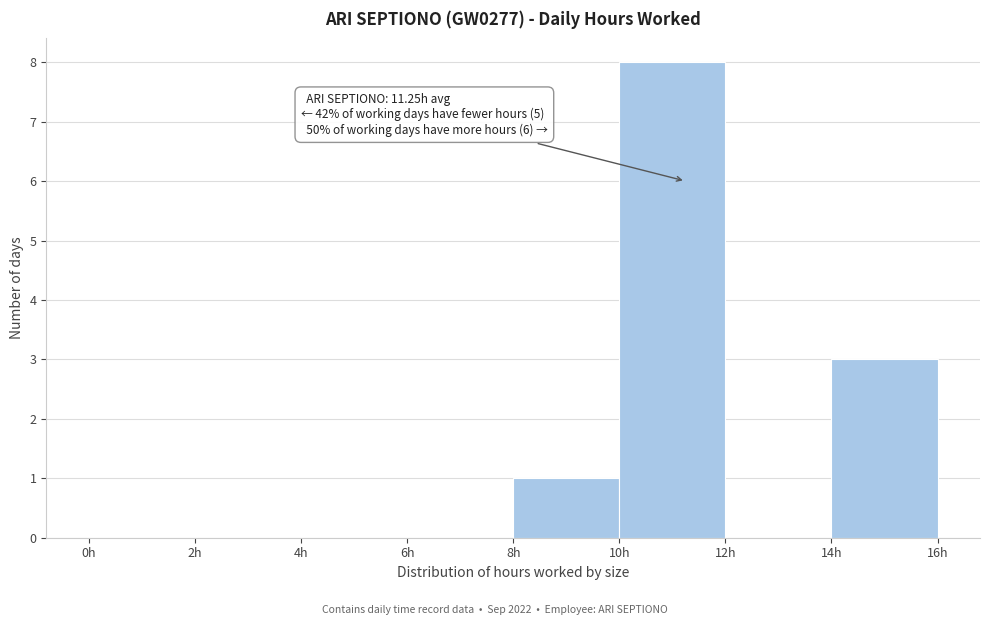

Which range on the x-axis has the tallest bar?

10 to 12